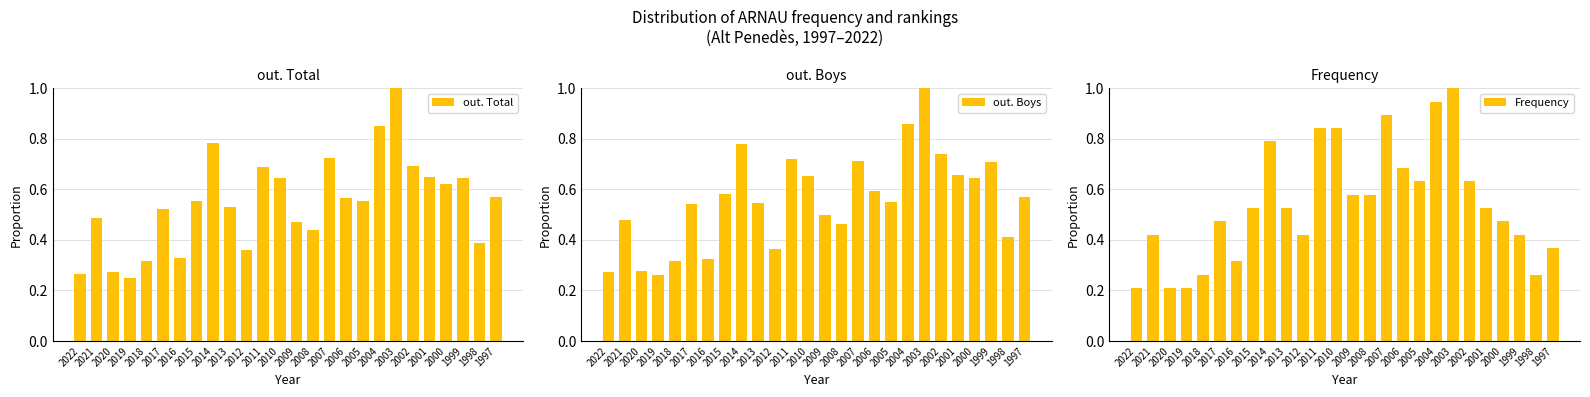

Rank the series by their maximum value, from highest to lowest.

out. Total, out. Boys, Frequency